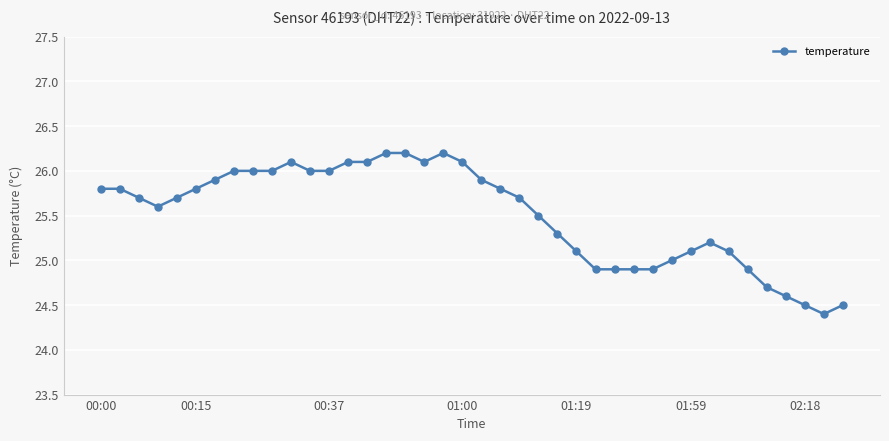

True or false: there are more than 0 points higher than both neighbors.

True